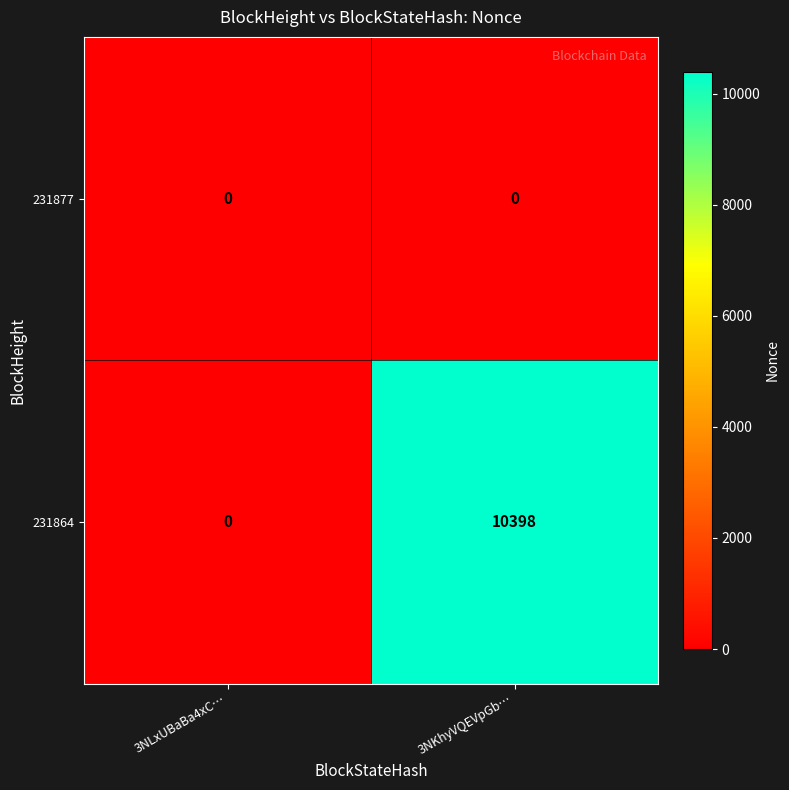

Count the number of categories in the chart.

2